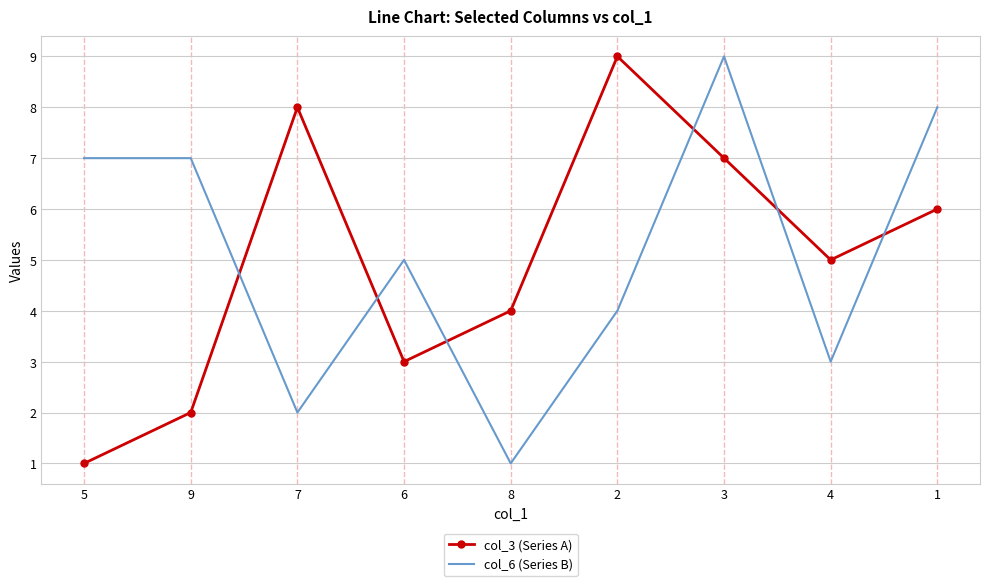

Which series changed the most between 9 and 4?

col_6 (Series B)